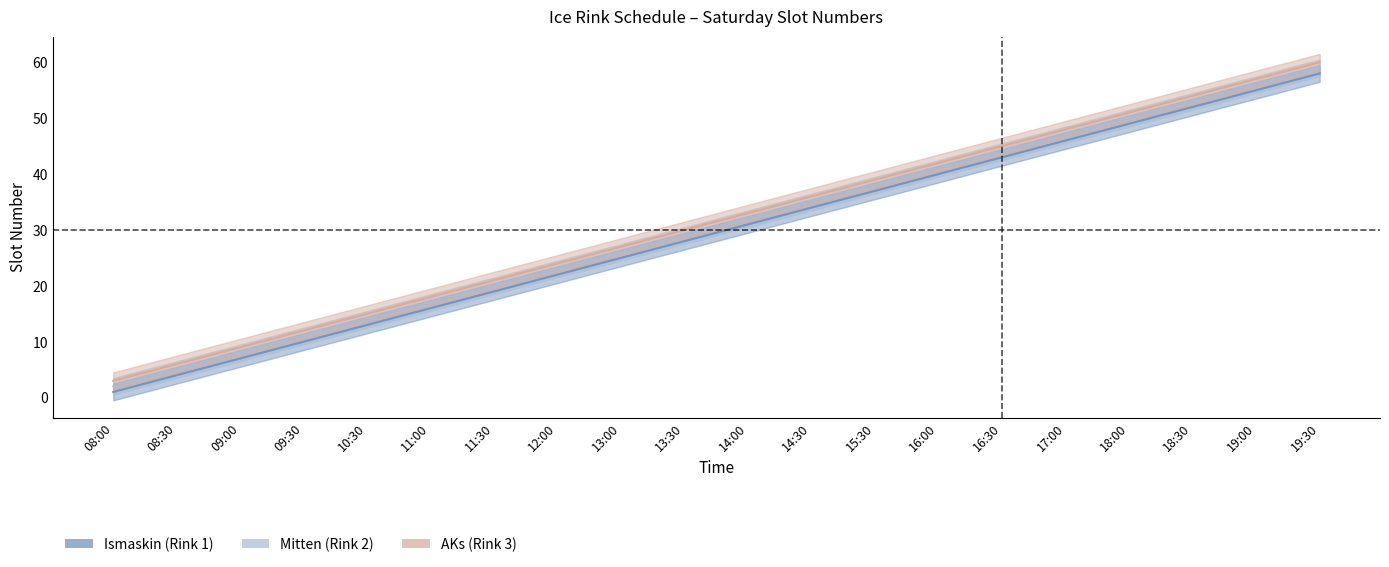

Is this an area chart (filled region under the line)?

No